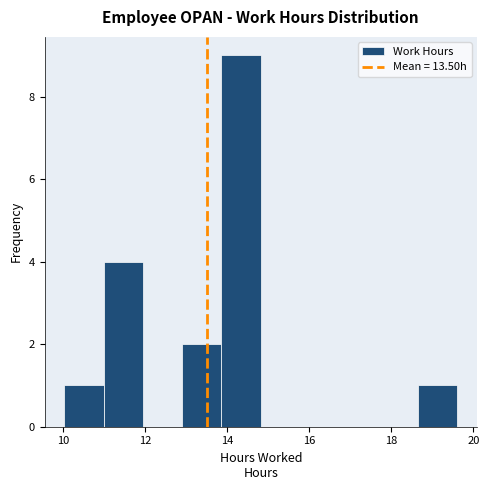

Which range on the x-axis has the tallest bar?

13.8 to 14.8